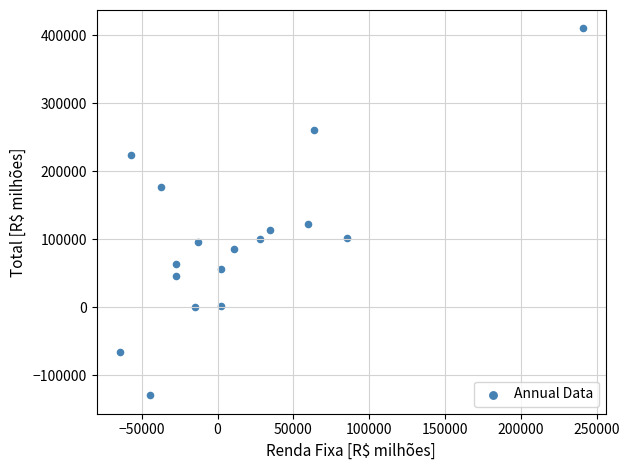

What Y value in the scatter plot is closest to 140499?

121965.1